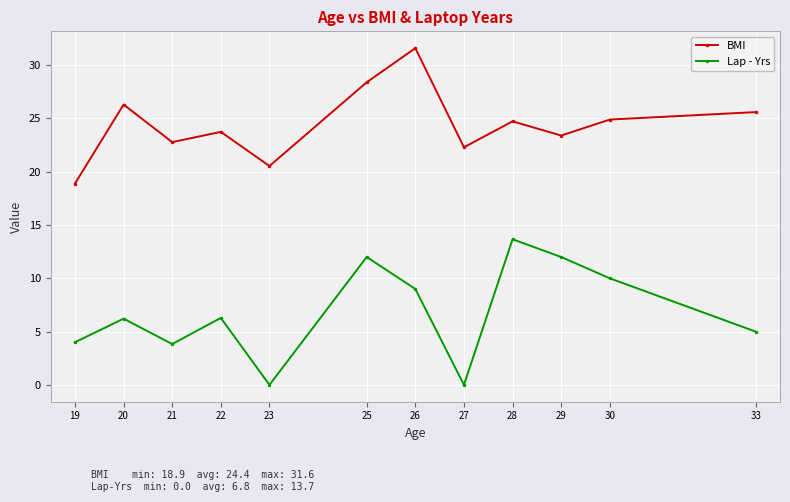

Rank the series by their maximum value, from lowest to highest.

Lap - Yrs, BMI